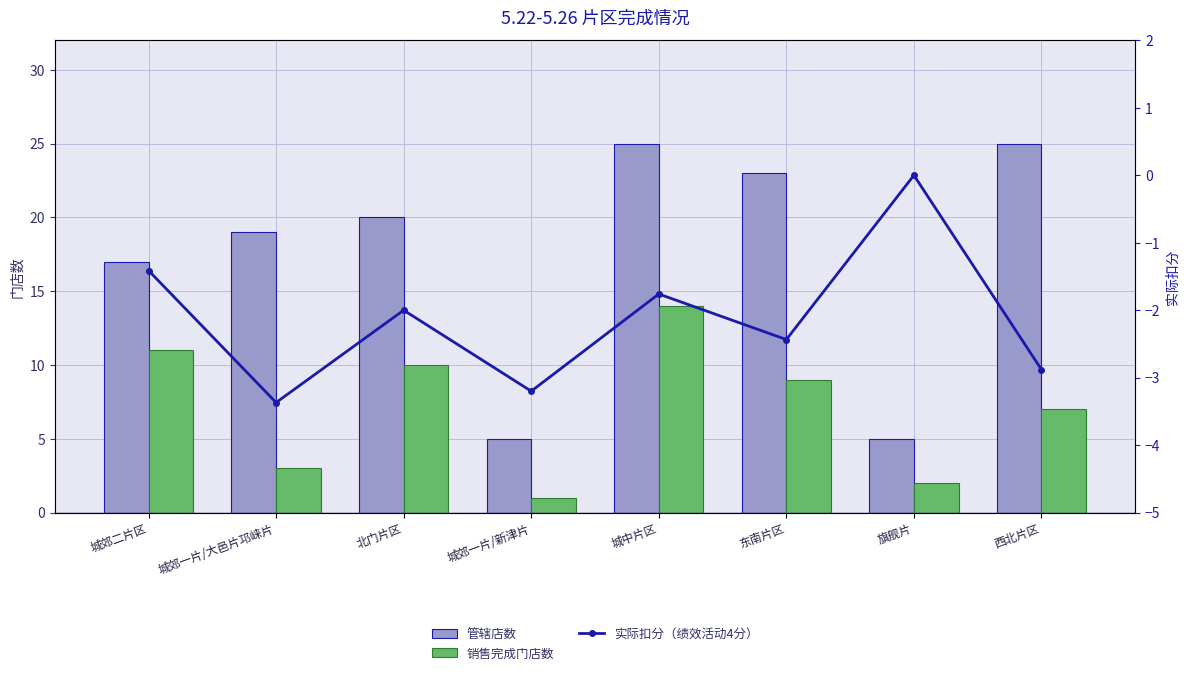

Which series has the largest total across all categories?

管辖店数